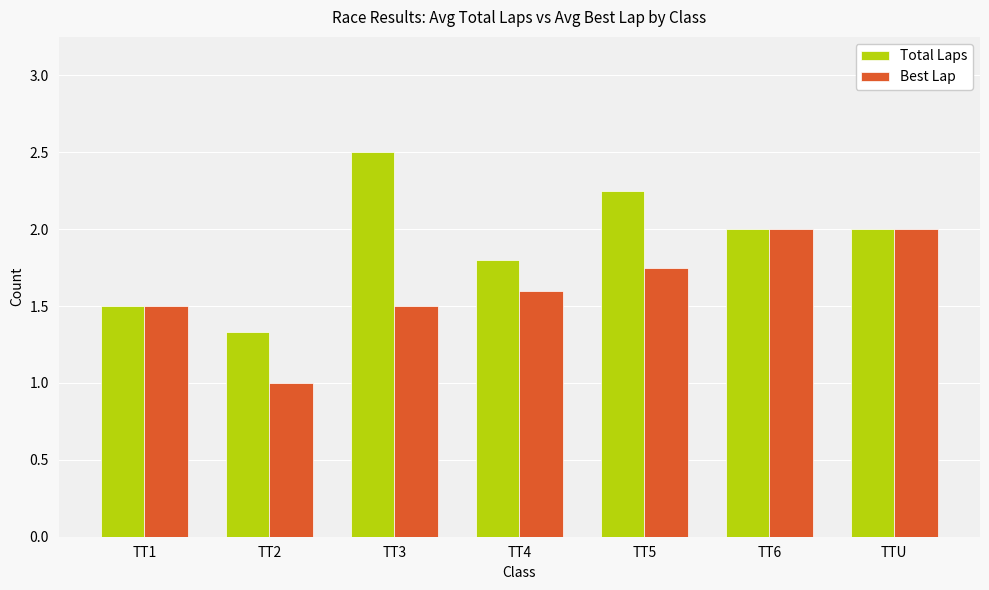

Which series has the largest total across all categories?

Total Laps